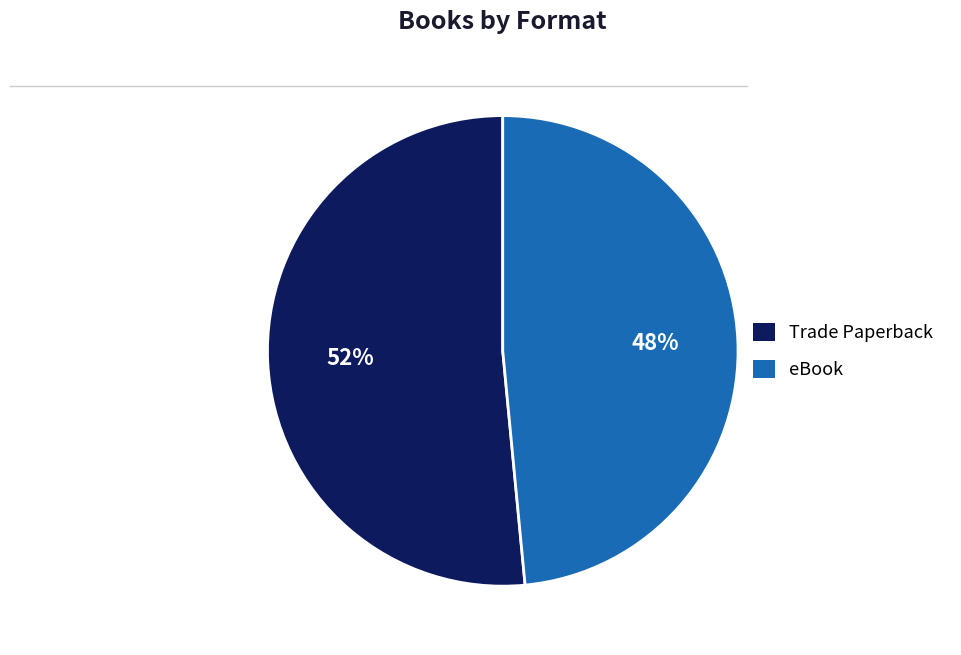

Does Trade Paperback represent more than half of the total?

Yes